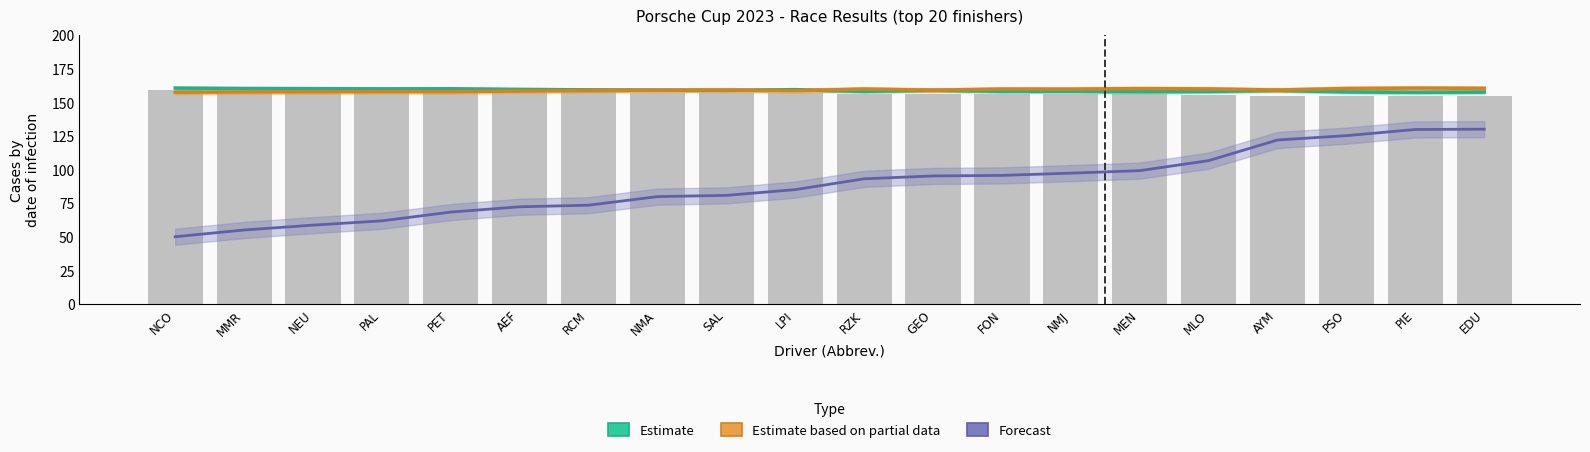

What is the difference between the values at MLO and PET?

2.2